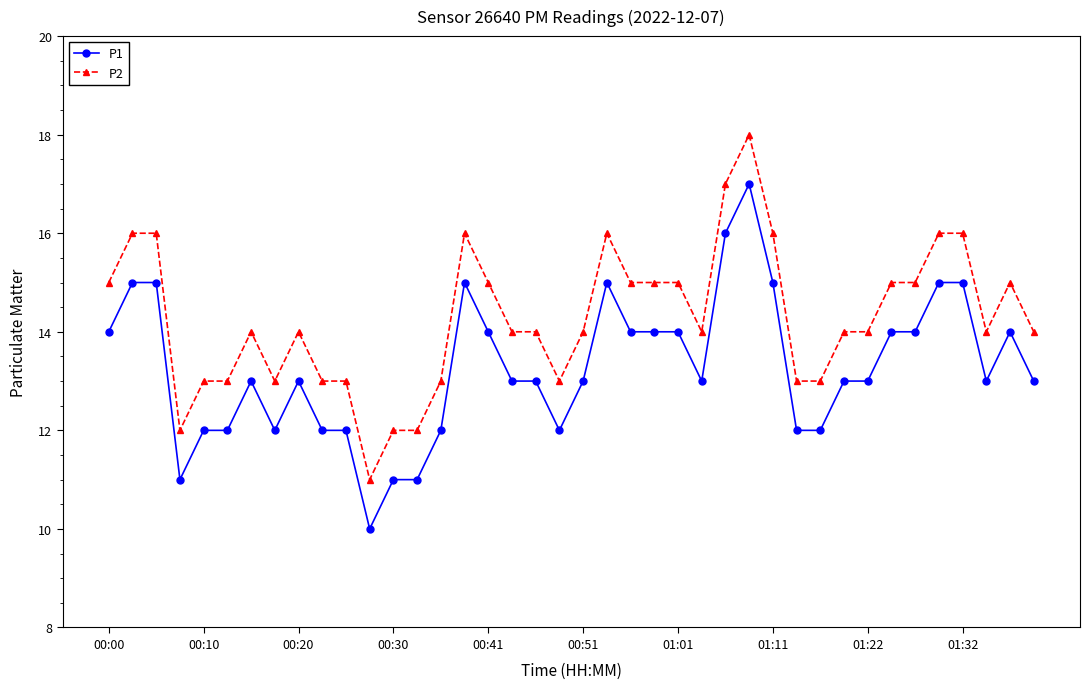

True or false: P2 and P1 cross at least once.

False